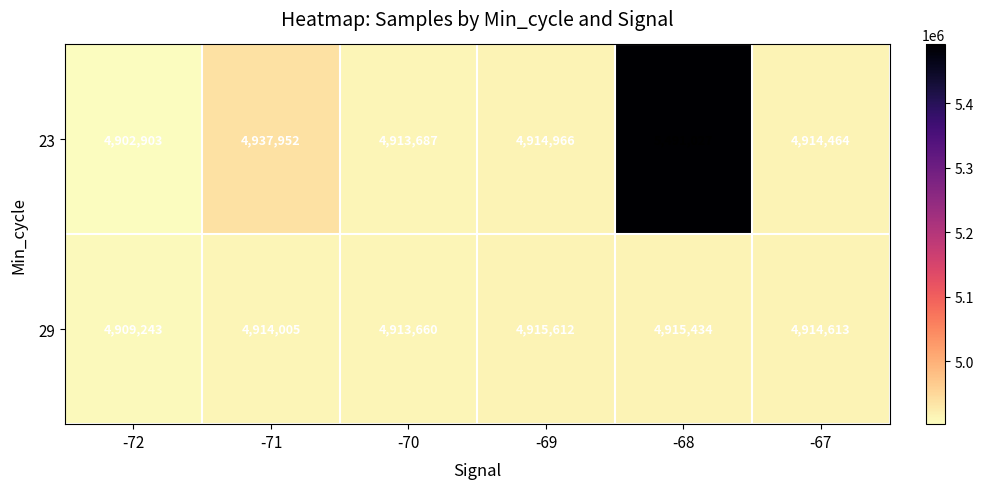

What is the difference between the 23 values at -67 and -69?

502